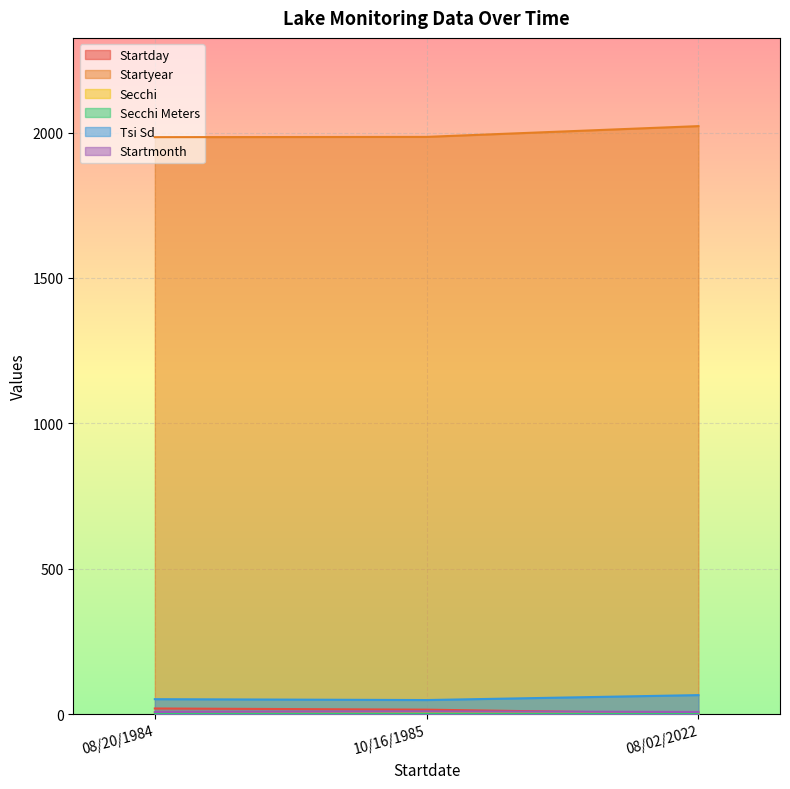

Which label corresponds to the smallest value in the chart?

08/02/2022